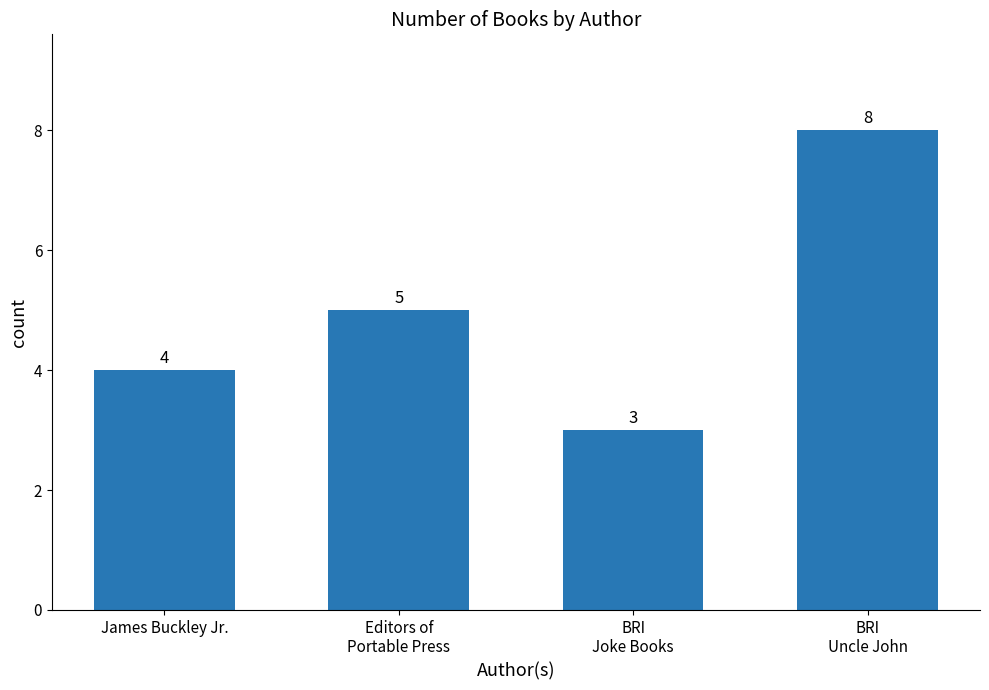

Reading left to right, extract all data points from this chart.

James Buckley Jr.=4	Editors of
Portable Press=5	BRI
Joke Books=3	BRI
Uncle John=8